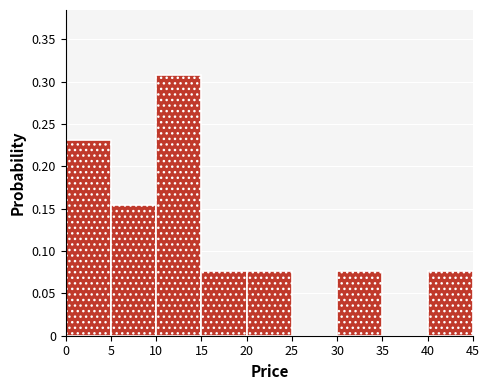

Which range on the x-axis has the tallest bar?

10 to 15